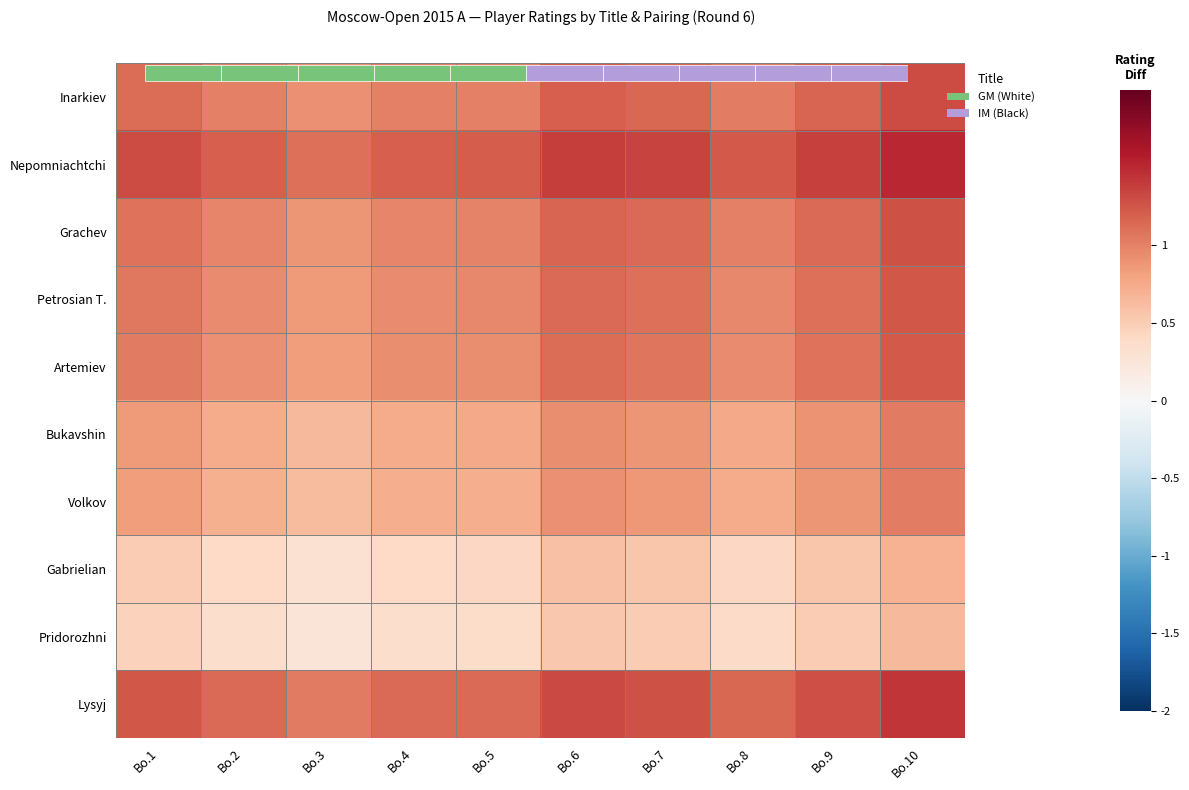

Where does the Grachev series first go above 1?

Bo.1